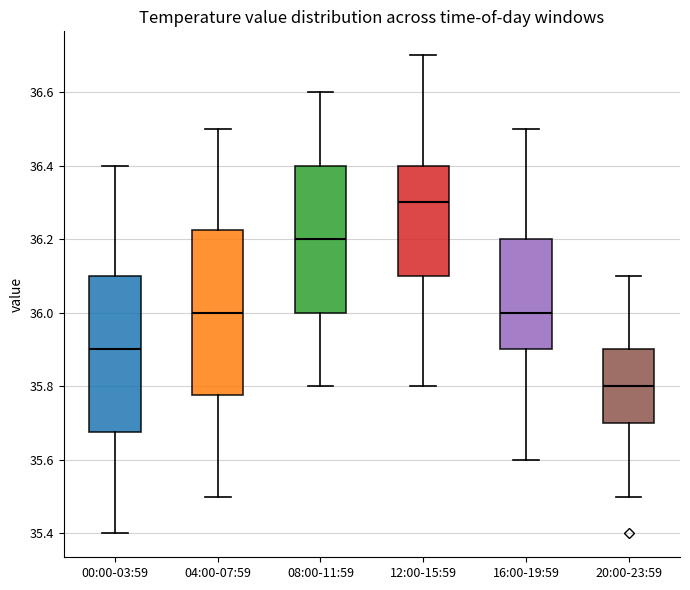

Comparing the boxes themselves (not the whiskers), which one is the tallest?

04:00-07:59